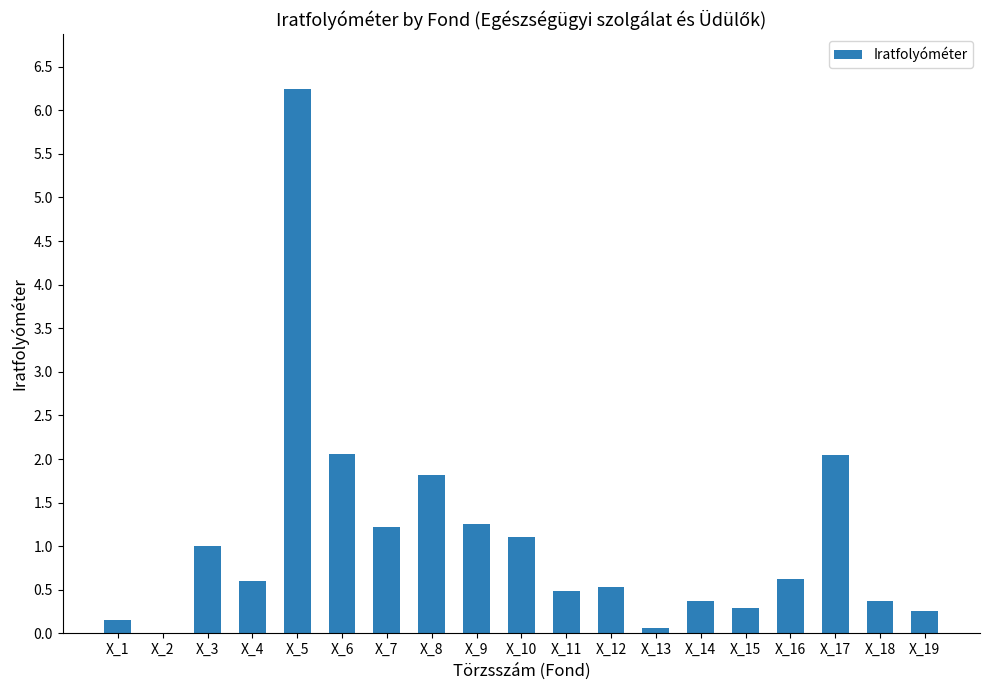

What value does the data have at X_19?

0.3